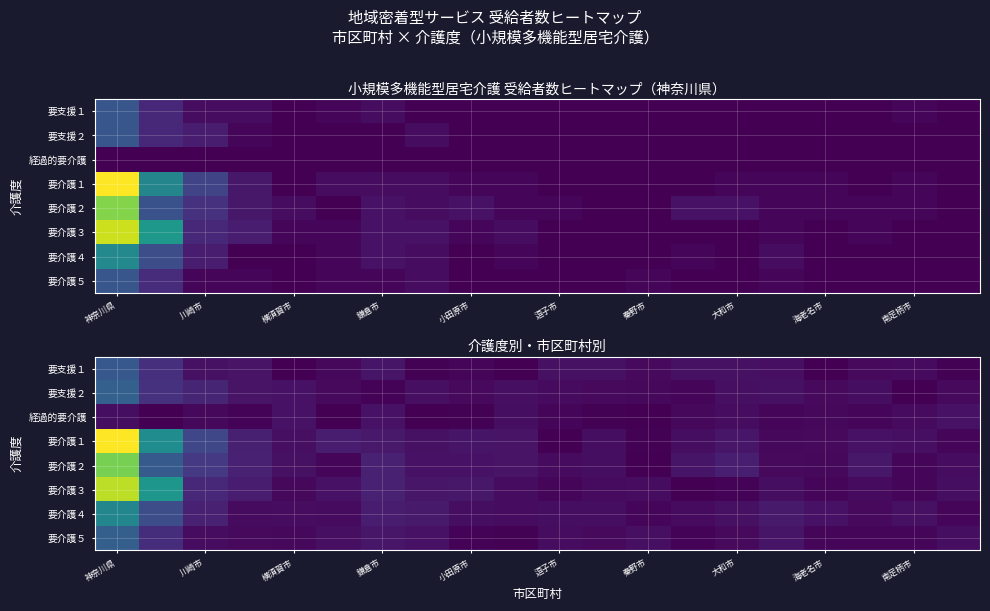

At which label does 要支援１ first exceed 1?

神奈川県